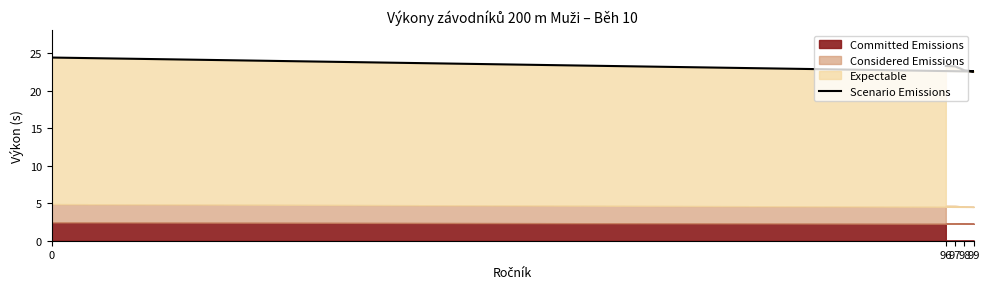

List the labels in order of value, smallest first.

99, 98, 97, 96, 0